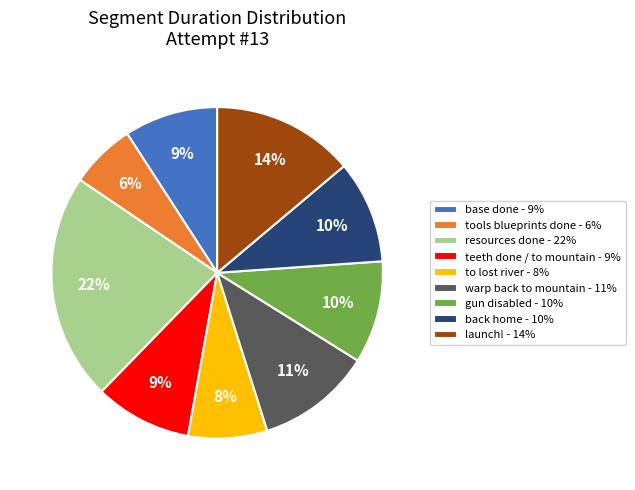

Which has a higher value, resources done or to lost river?

resources done